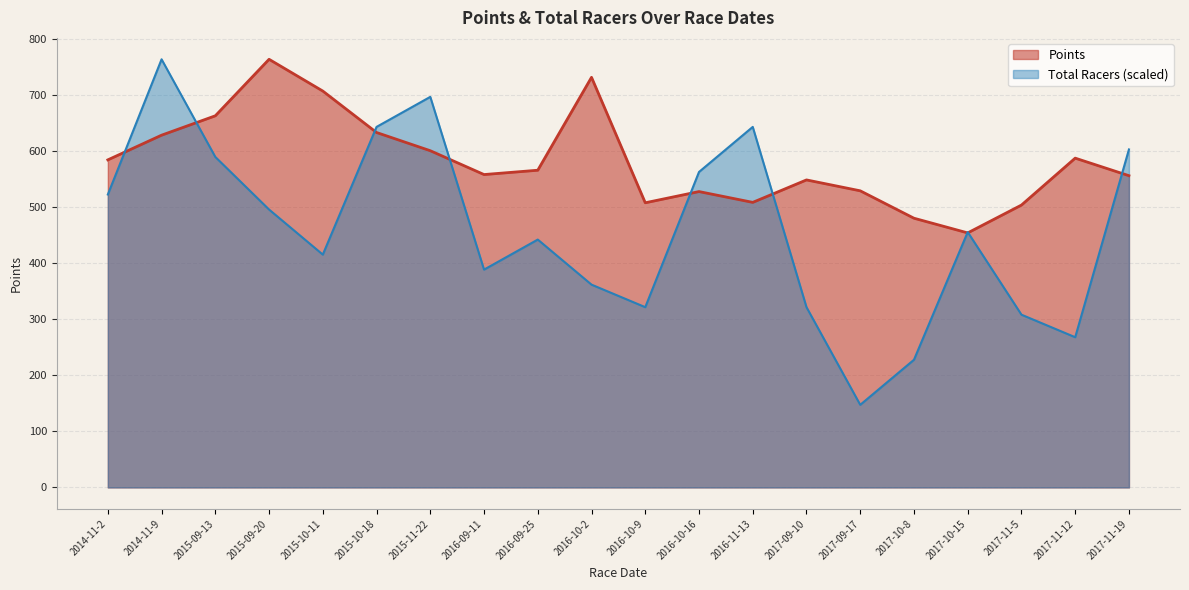

What is the difference between the maximum and minimum values in the Total Racers series?

616.1